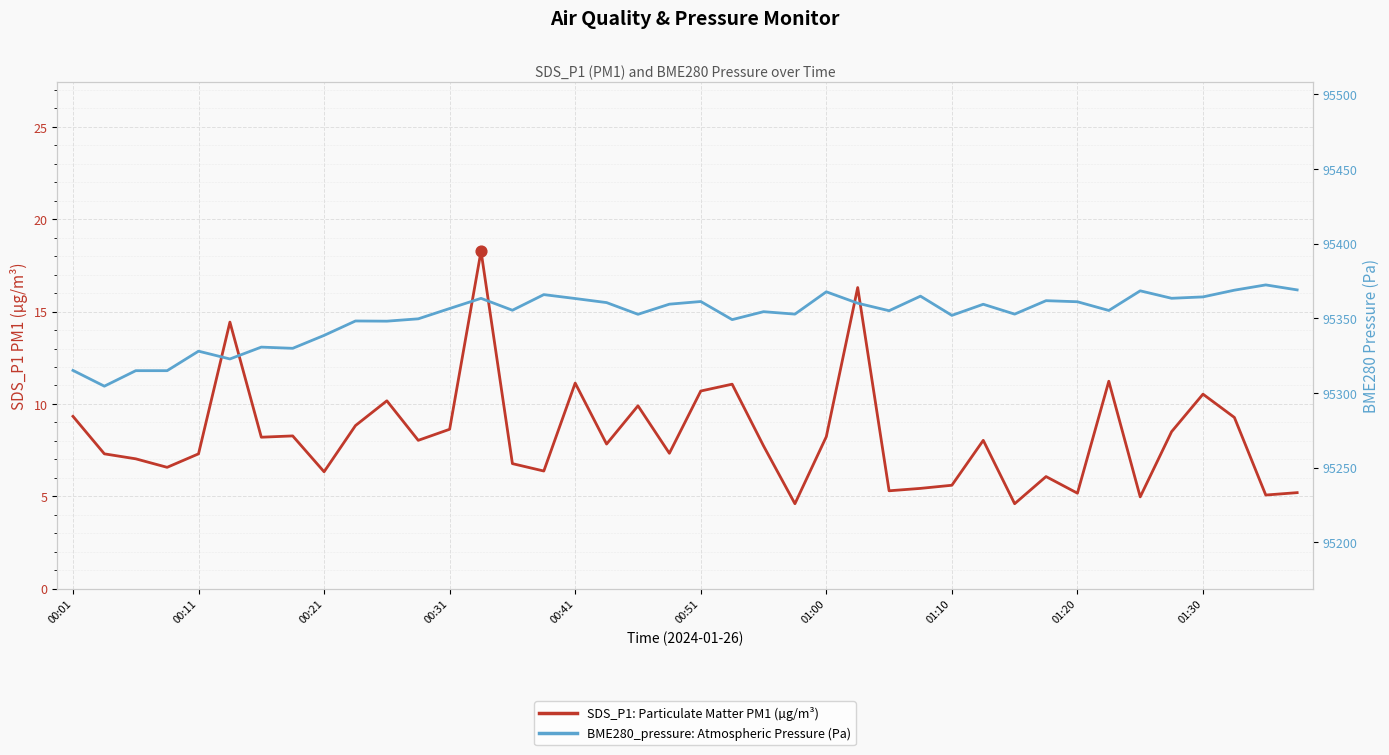

At how many categories does at least one series exceed 82004?

40